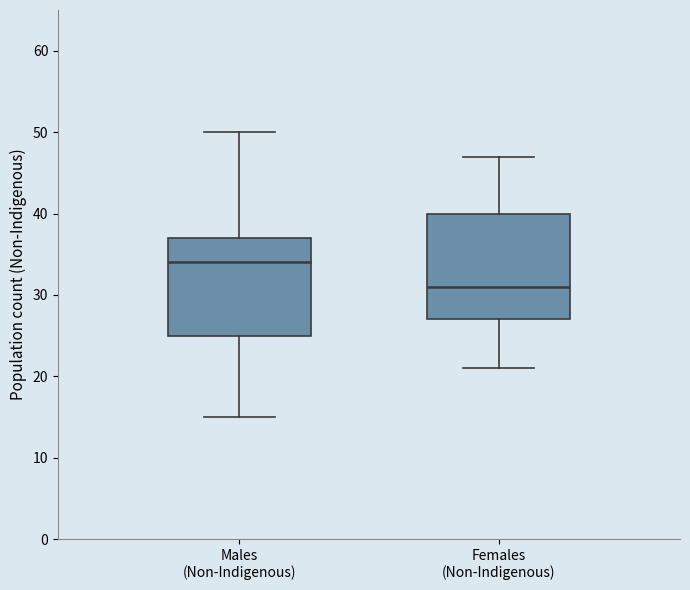

Reading left to right, read every box against the y-axis: the position of its median line, the range the box covers, and the ends of its whiskers. The values are not printed on the chart, so give them approximately, as read against the axis.

Males (Non-Indigenous): median 34, box 25 to 37, whiskers 15 to 50
Females (Non-Indigenous): median 31, box 27 to 40, whiskers 21 to 47